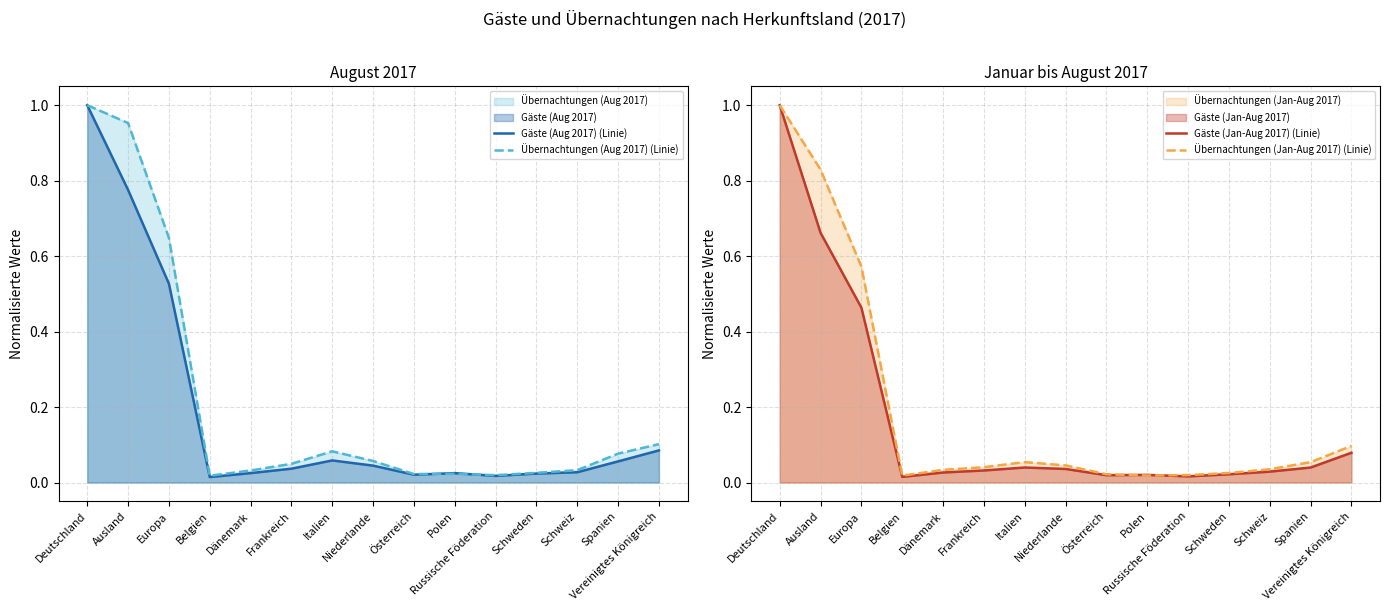

Reading right to left, transcribe all the data shown in this chart.

Gäste (Aug 2017) (Linie): Vereinigtes Königreich=0.1	Spanien=0.1	Schweiz=0.0	Schweden=0.0	Russische Föderation=0.0	Polen=0.0	Österreich=0.0	Niederlande=0.0	Italien=0.1	Frankreich=0.0	Dänemark=0.0	Belgien=0.0	Europa=0.5	Ausland=0.8	Deutschland=1.0
Übernachtungen (Aug 2017) (Linie): Vereinigtes Königreich=0.1	Spanien=0.1	Schweiz=0.0	Schweden=0.0	Russische Föderation=0.0	Polen=0.0	Österreich=0.0	Niederlande=0.1	Italien=0.1	Frankreich=0.0	Dänemark=0.0	Belgien=0.0	Europa=0.6	Ausland=1.0	Deutschland=1.0
Gäste (Jan-Aug 2017) (Linie): Vereinigtes Königreich=0.1	Spanien=0.0	Schweiz=0.0	Schweden=0.0	Russische Föderation=0.0	Polen=0.0	Österreich=0.0	Niederlande=0.0	Italien=0.0	Frankreich=0.0	Dänemark=0.0	Belgien=0.0	Europa=0.5	Ausland=0.7	Deutschland=1.0
Übernachtungen (Jan-Aug 2017) (Linie): Vereinigtes Königreich=0.1	Spanien=0.1	Schweiz=0.0	Schweden=0.0	Russische Föderation=0.0	Polen=0.0	Österreich=0.0	Niederlande=0.0	Italien=0.1	Frankreich=0.0	Dänemark=0.0	Belgien=0.0	Europa=0.6	Ausland=0.8	Deutschland=1.0